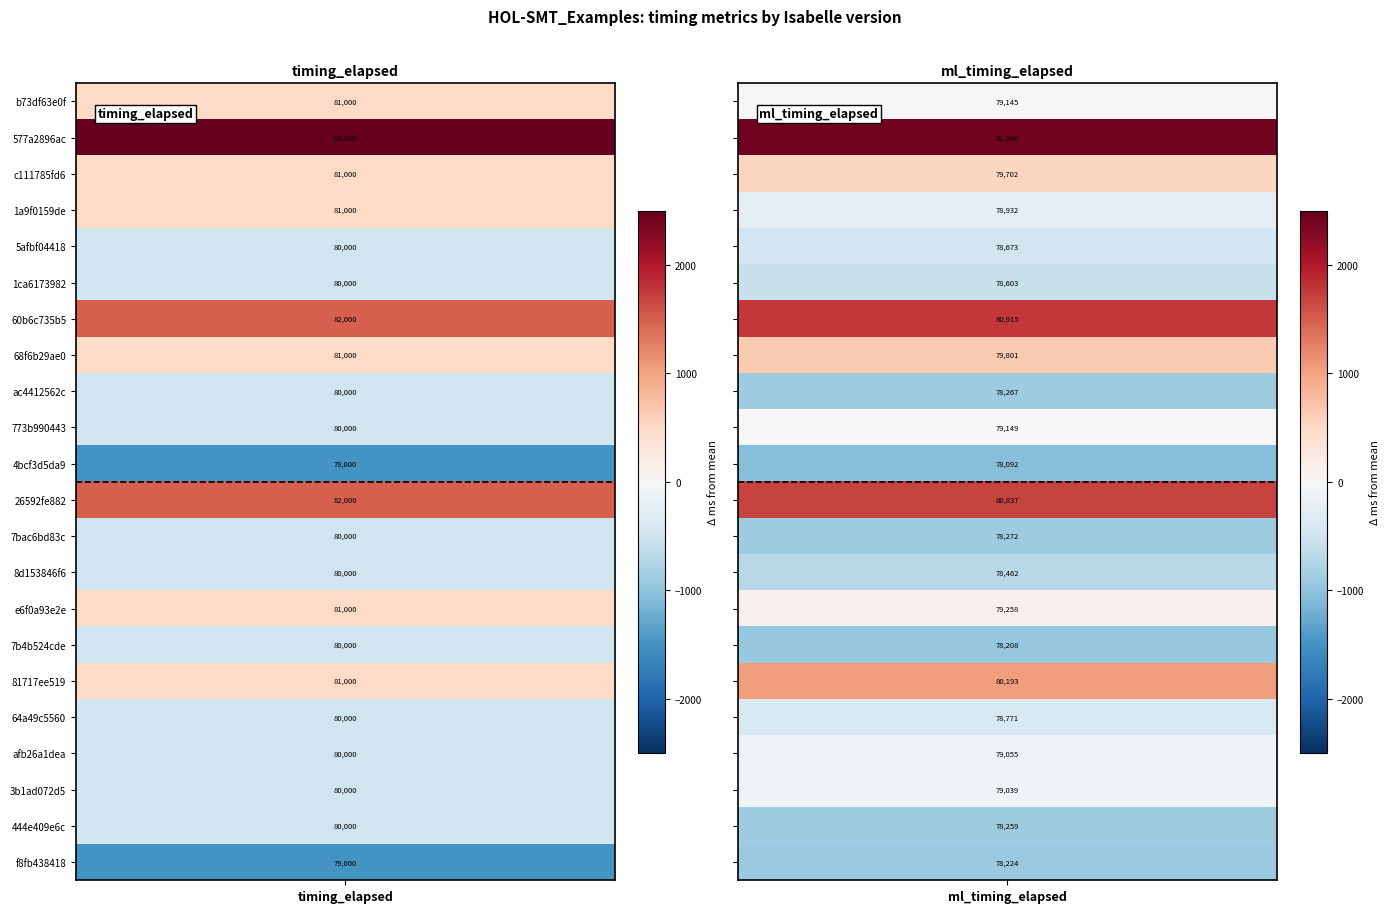

Is it true that 773b99044329 equals 118401 at ml_timing_elapsed?

False